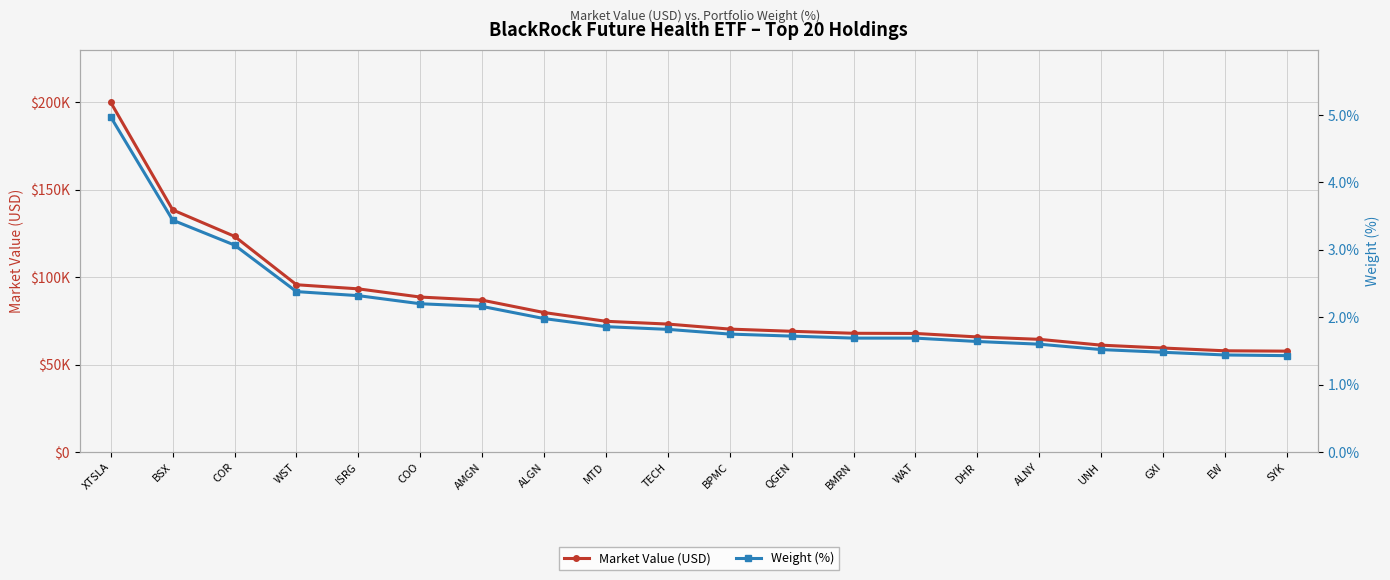

At which label does Market Value (USD) reach its peak?

XTSLA